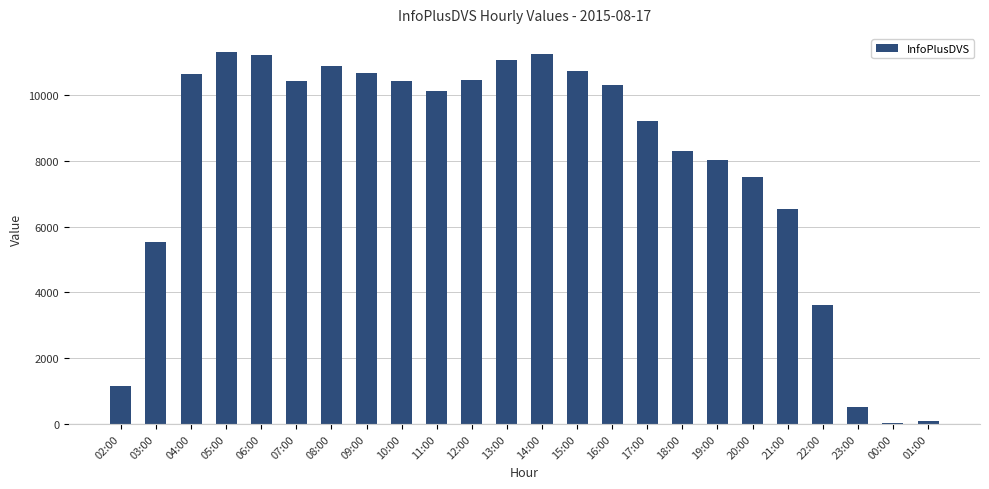

What is the difference between the second highest and second lowest values?

11144